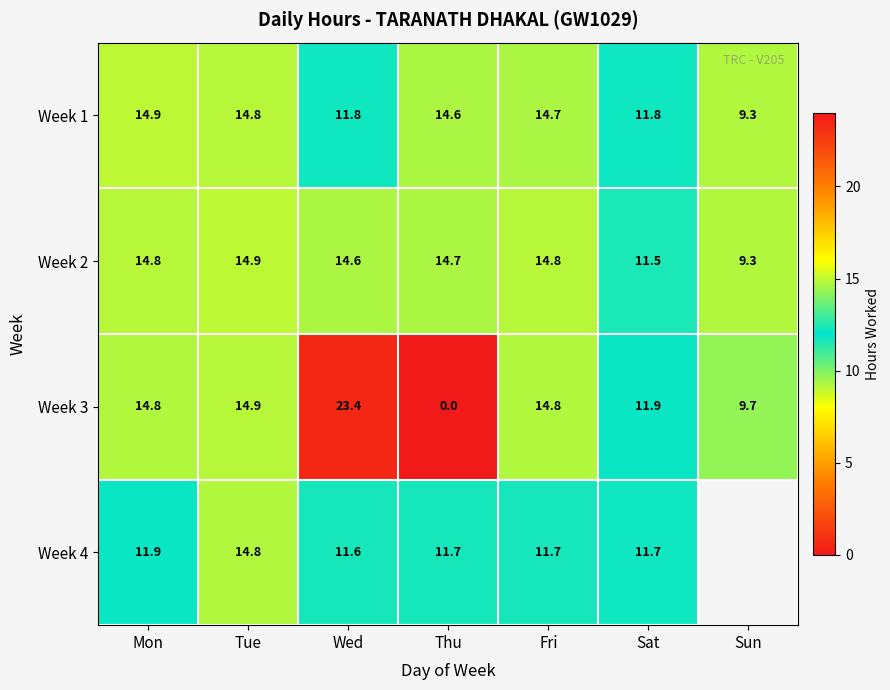

What is the sum of the Week 2 values at Wed and Thu?

29.3